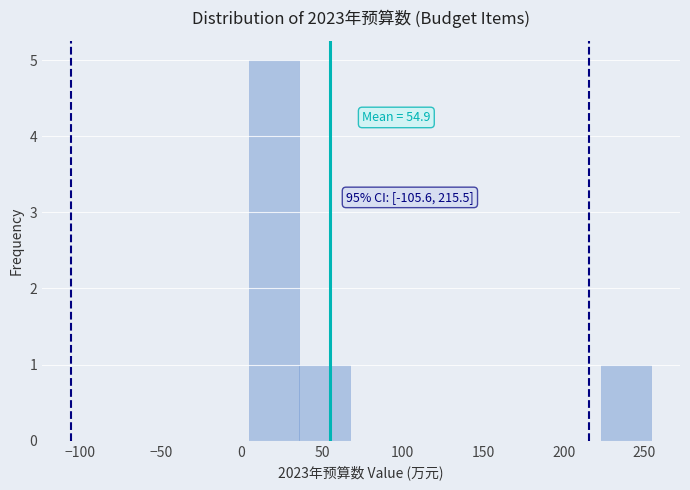

Which range on the x-axis has the tallest bar?

5 to 35